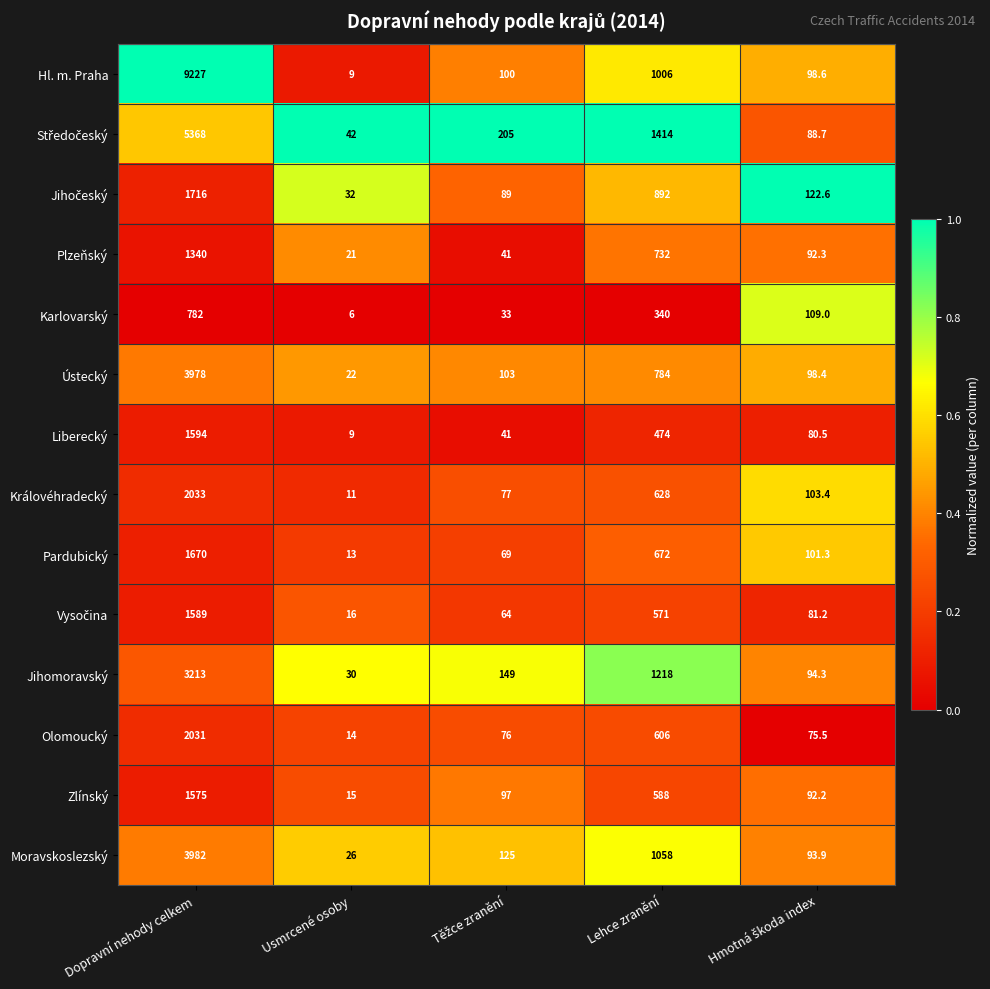

What is the spread (max minus min) of values at Dopravní nehody celkem?

8445.0